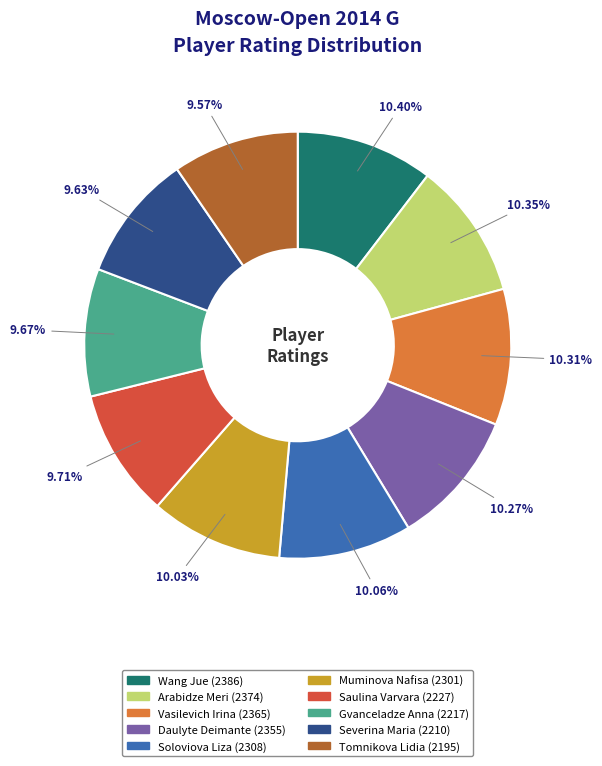

What is the ratio of the value at Soloviova Liza to the value at Tomnikova Lidia?

1.1